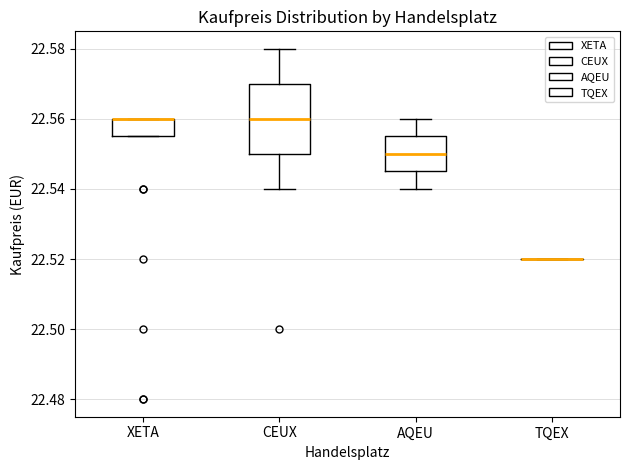

Reading left to right, read every box against the y-axis: the position of its median line, the range the box covers, and the ends of its whiskers. The values are not printed on the chart, so give them approximately, as read against the axis.

XETA: median 22.560 (drawn on the box's upper edge), box 22.556 to 22.560, whiskers 22.556 to 22.560
CEUX: median 22.560, box 22.550 to 22.570, whiskers 22.540 to 22.580
AQEU: median 22.550, box 22.546 to 22.556, whiskers 22.540 to 22.560
TQEX: box collapsed to a line at 22.520, whiskers 22.520 to 22.520